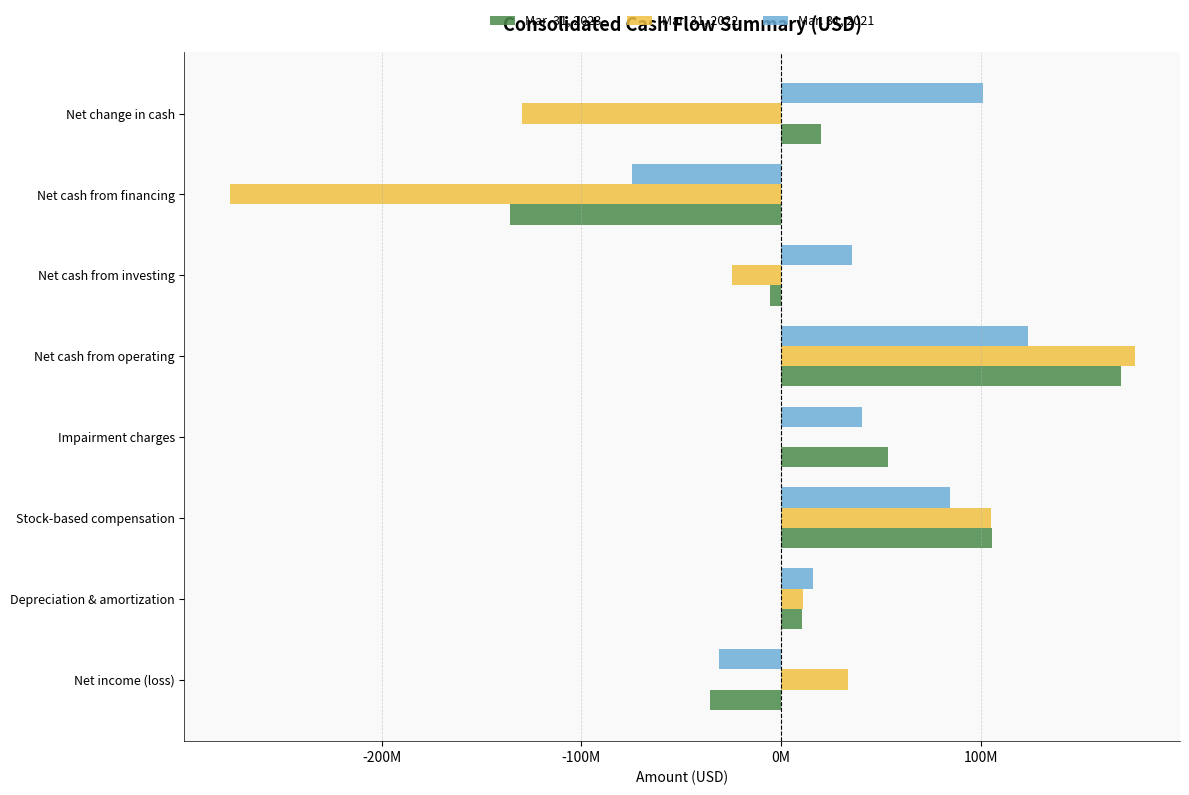

What is the difference between the maximum and minimum values in the Mar. 31, 2021 series?

198693000